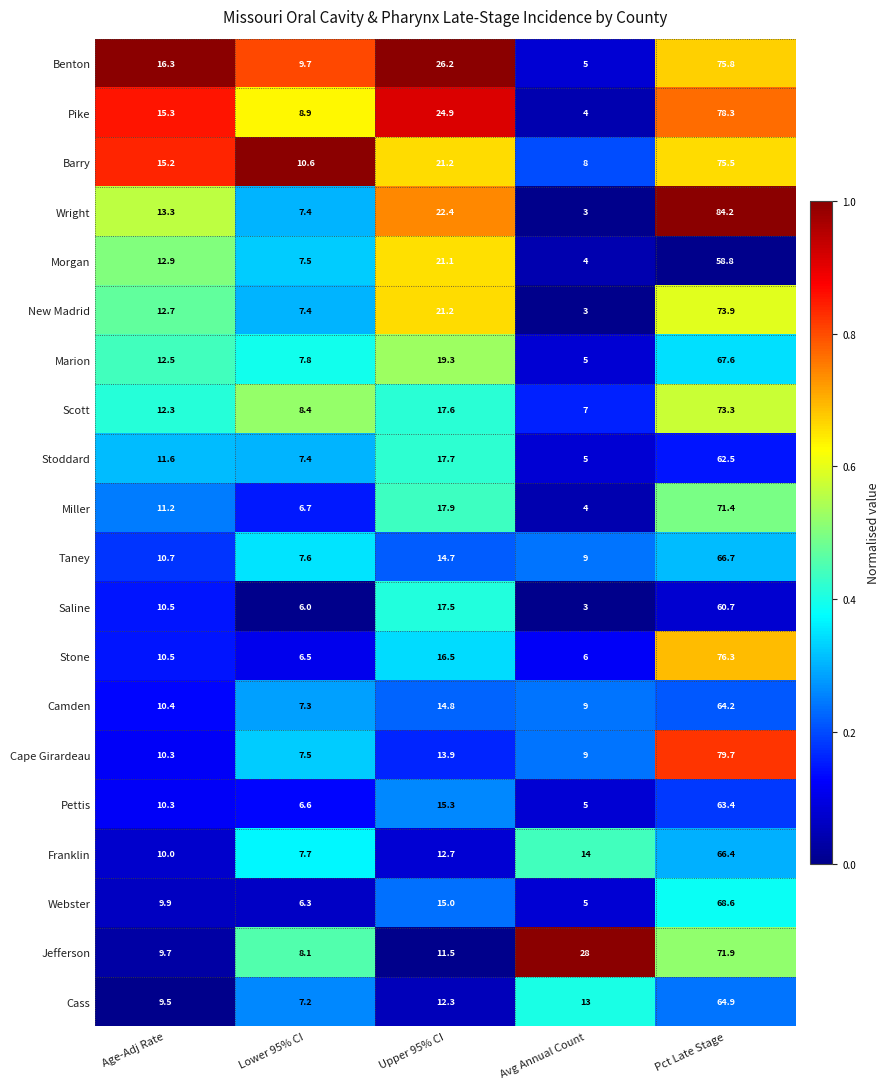

Which category has the lowest value in the Miller series?

Avg Annual Count